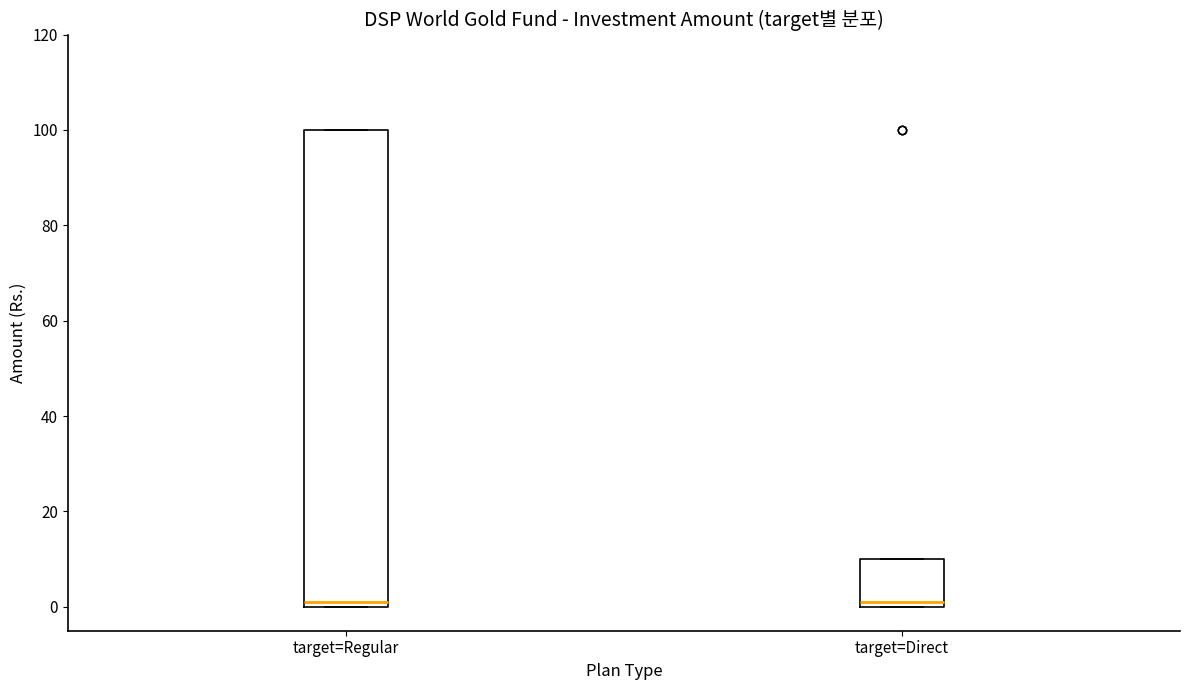

Reading left to right, read every box against the y-axis: the position of its median line, the range the box covers, and the ends of its whiskers. The values are not printed on the chart, so give them approximately, as read against the axis.

target=Regular: median 2, box 0 to 100, whiskers 0 to 100
target=Direct: median 2, box 0 to 10, whiskers 0 to 10